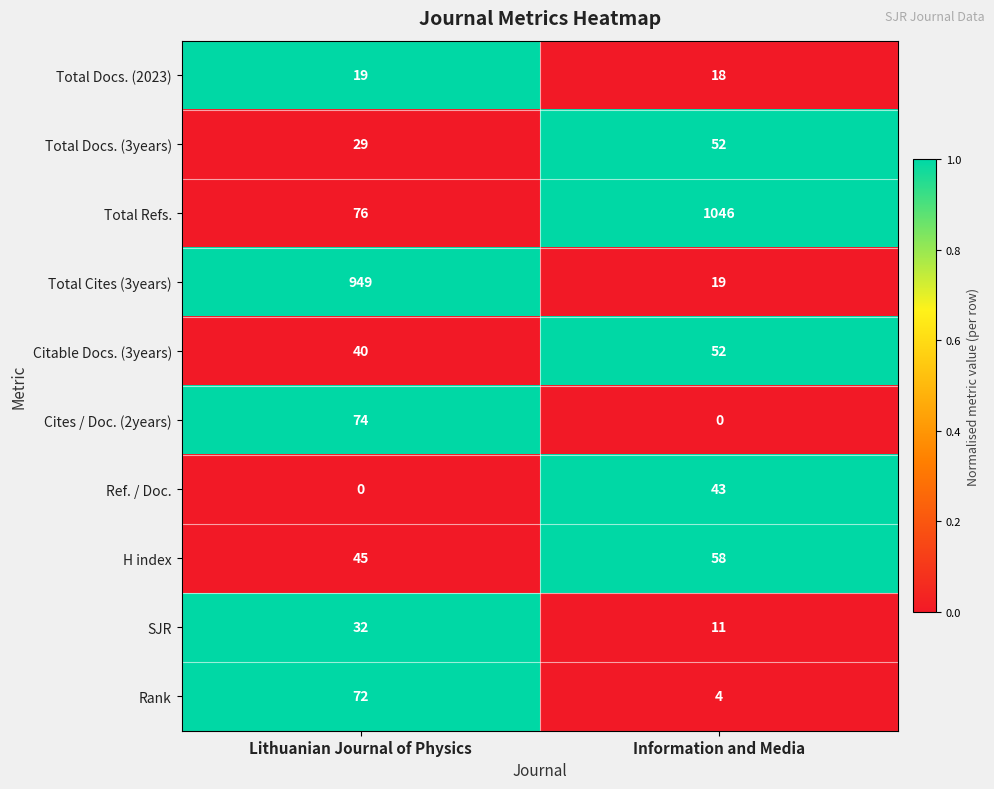

Reading left to right, transcribe all the data shown in this chart.

Total Docs. (2023): 19	18
Total Docs. (3years): 29	52
Total Refs.: 76	1046
Total Cites (3years): 949	19
Citable Docs. (3years): 40	52
Cites / Doc. (2years): 74	0
Ref. / Doc.: 0	43
H index: 45	58
SJR: 32	11
Rank: 72	4